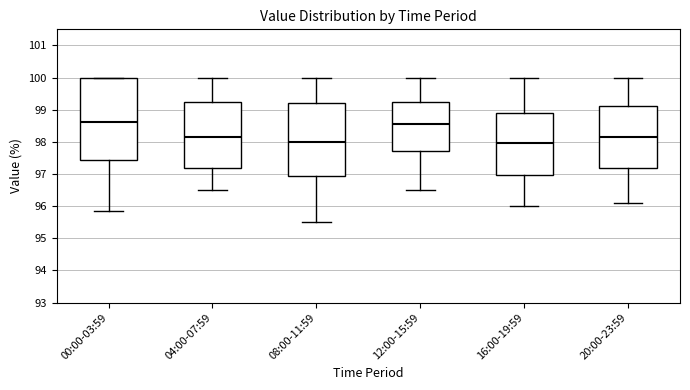

Reading left to right, read every box against the y-axis: the position of its median line, the range the box covers, and the ends of its whiskers. The values are not printed on the chart, so give them approximately, as read against the axis.

00:00-03:59: median 98.6, box 97.4 to 100.0, whiskers 95.9 to 100.0
04:00-07:59: median 98.2, box 97.2 to 99.3, whiskers 96.5 to 100.0
08:00-11:59: median 98.0, box 97.0 to 99.2, whiskers 95.5 to 100.0
12:00-15:59: median 98.6, box 97.7 to 99.2, whiskers 96.5 to 100.0
16:00-19:59: median 98.0, box 97.0 to 98.9, whiskers 96.0 to 100.0
20:00-23:59: median 98.2, box 97.2 to 99.1, whiskers 96.1 to 100.0